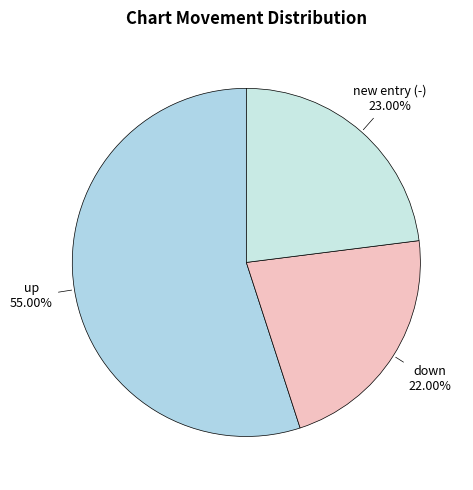

How many slices are in this pie chart?

3